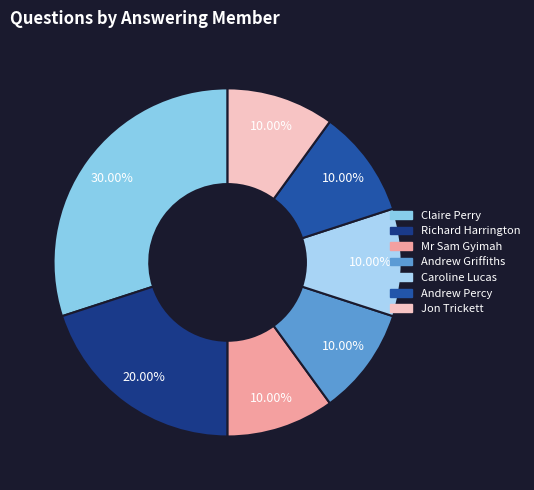

Count the number of slices in the pie.

7